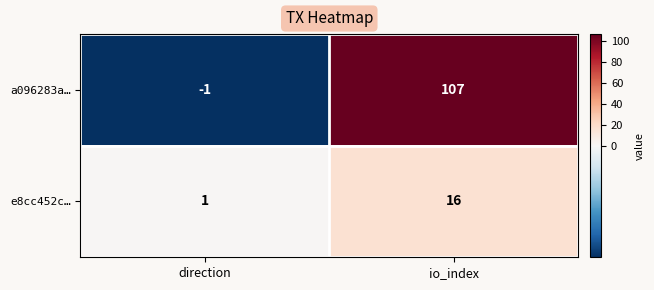

What is the approximate value of e8cc452c… at io_index?

16